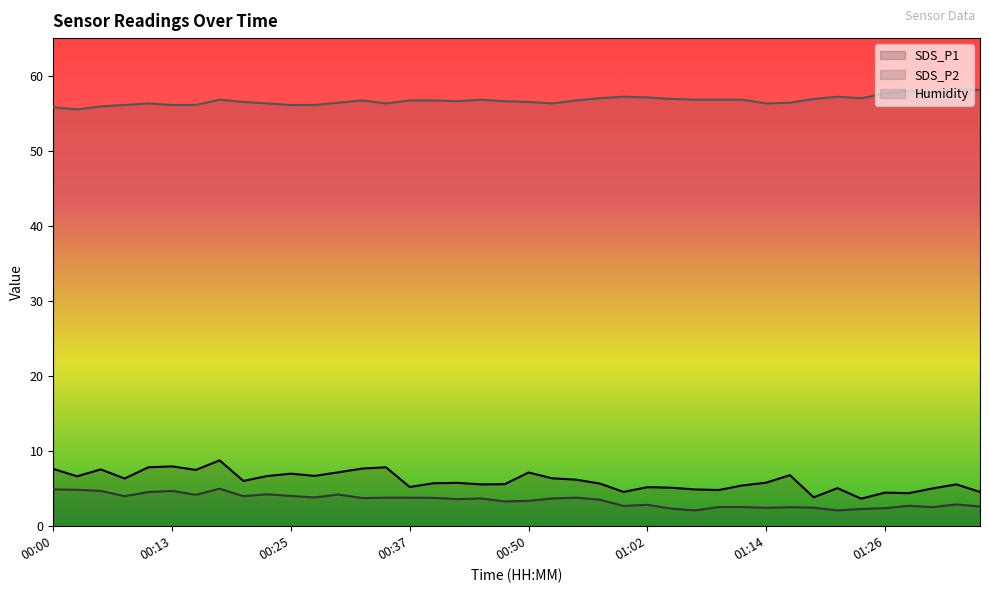

What is the sum of the SDS_P1 values at 00:22 and 01:21?

11.8